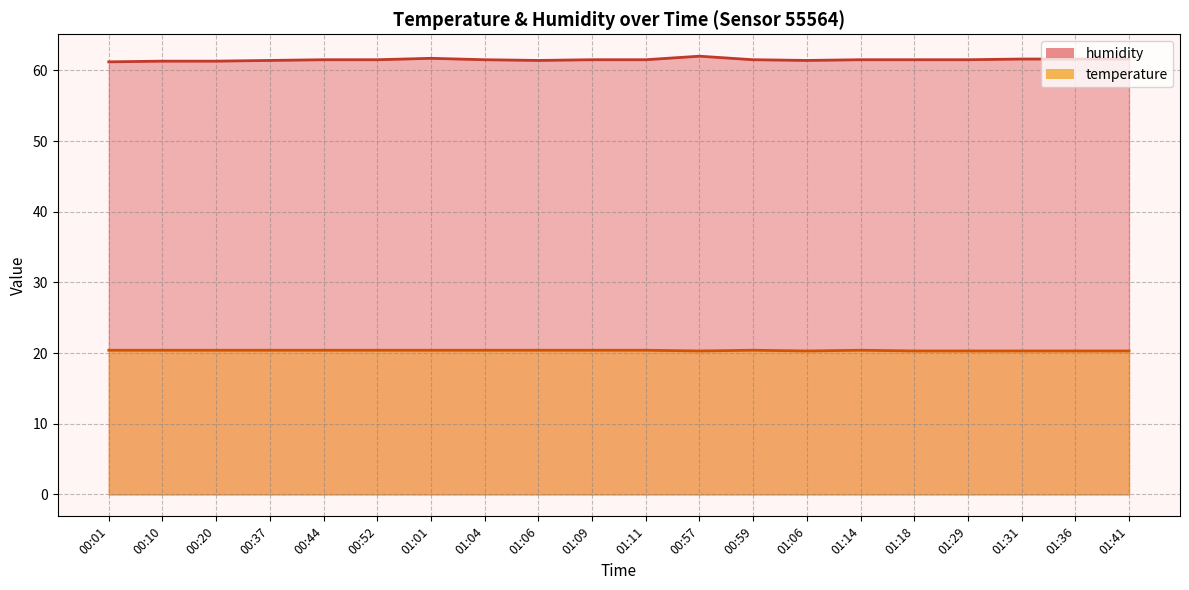

At 01:01, list the series in order from smallest to largest.

temperature, humidity